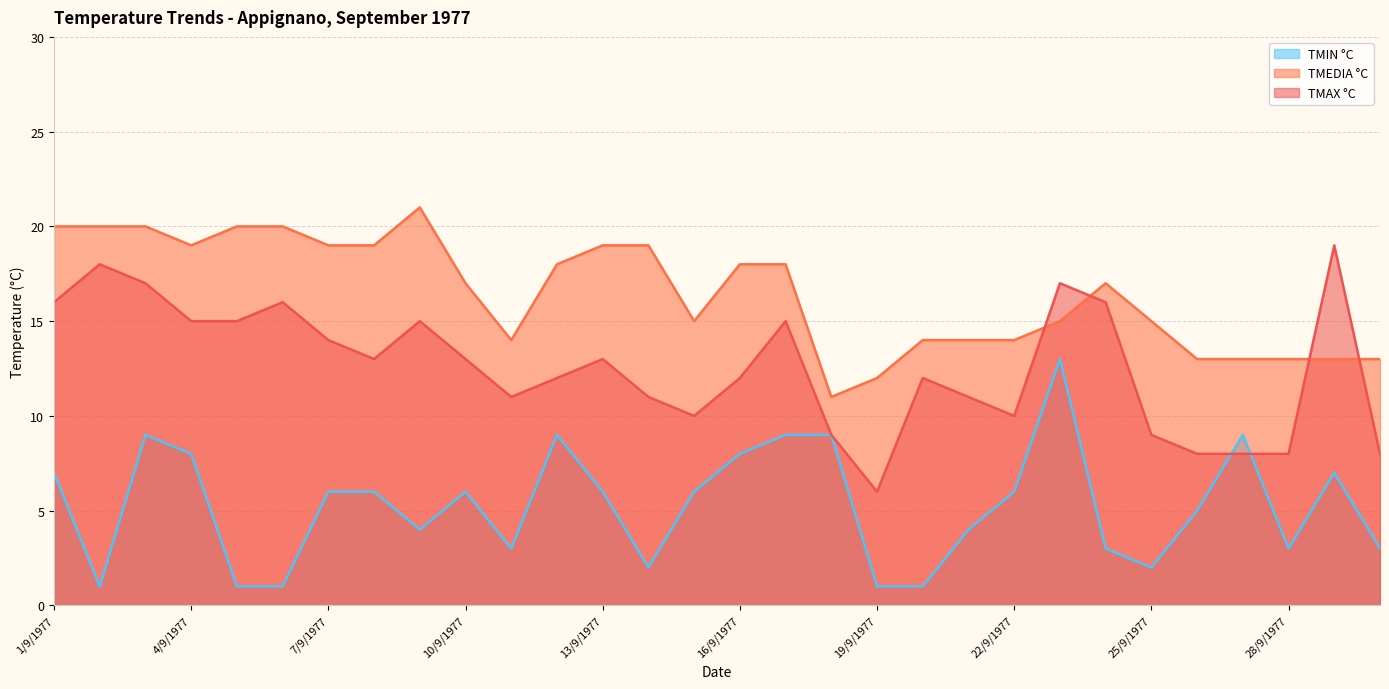

Reading left to right, list all the values displayed in this chart.

TMIN °C: 7	1	9	8	1	1	6	6	4	6	3	9	6	2	6	8	9	9	1	1	4	6	13	3	2	5	9	3	7	3
TMEDIA °C: 20	20	20	19	20	20	19	19	21	17	14	18	19	19	15	18	18	11	12	14	14	14	15	17	15	13	13	13	13	13
TMAX °C: 16	18	17	15	15	16	14	13	15	13	11	12	13	11	10	12	15	9	6	12	11	10	17	16	9	8	8	8	19	8